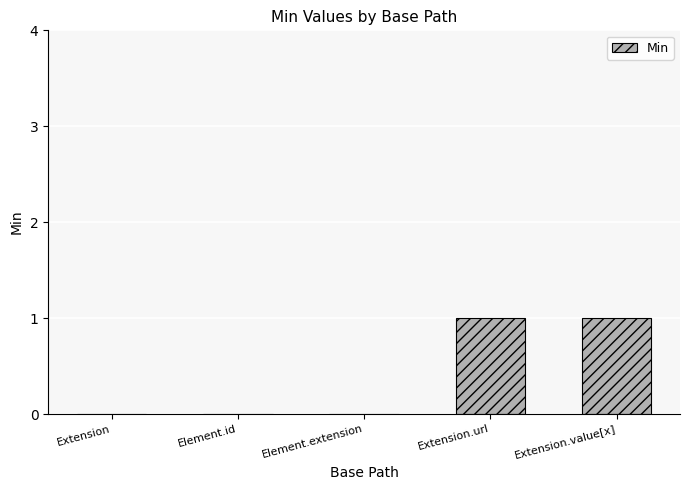

Reading left to right, list all the values displayed in this chart.

0	0	0	1	1